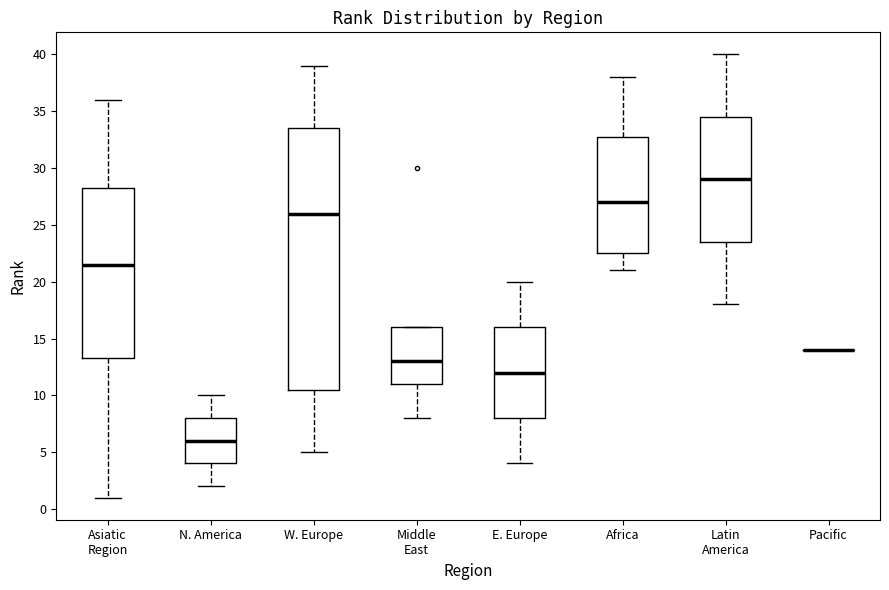

Reading left to right, transcribe this box plot: for each box, give where its median line is, the range the box spans, and where its two whiskers end, as read against the y-axis. The values are not printed on the chart, so give them approximately, as read against the axis.

Asiatic Region: median 21.5, box 13.5 to 28.5, whiskers 1.0 to 36.0
N. America: median 6.0, box 4.0 to 8.0, whiskers 2.0 to 10.0
W. Europe: median 26.0, box 10.5 to 33.5, whiskers 5.0 to 39.0
Middle East: median 13.0, box 11.0 to 16.0, whiskers 8.0 to 16.0
E. Europe: median 12.0, box 8.0 to 16.0, whiskers 4.0 to 20.0
Africa: median 27.0, box 22.5 to 33.0, whiskers 21.0 to 38.0
Latin America: median 29.0, box 23.5 to 34.5, whiskers 18.0 to 40.0
Pacific: box collapsed to a line at 14.0, whiskers 14.0 to 14.0